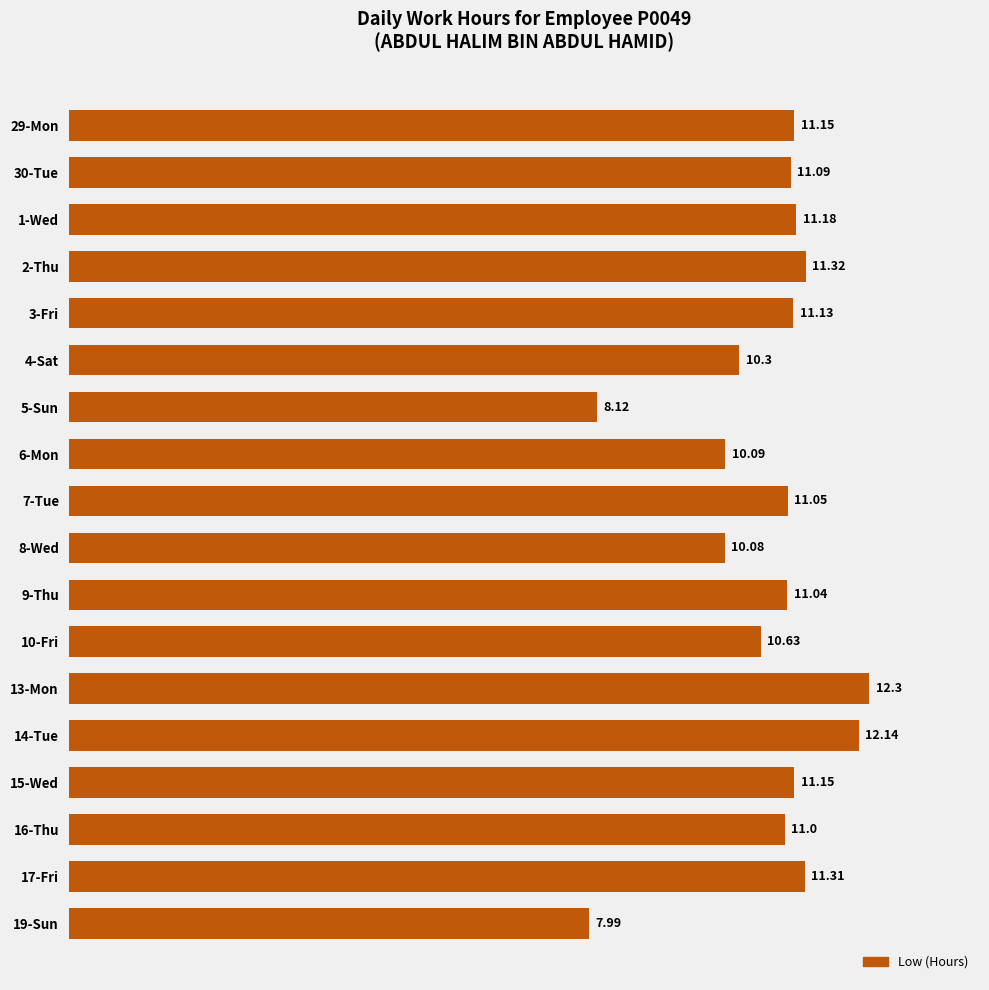

Between 29-Mon and 14-Tue, which is larger?

14-Tue